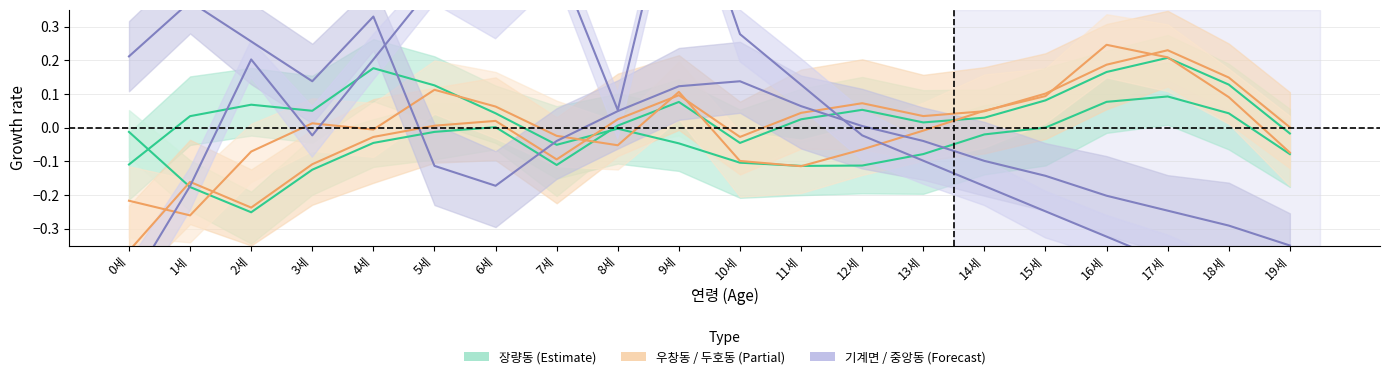

How many interior local valleys does the 장량동 series have?

3